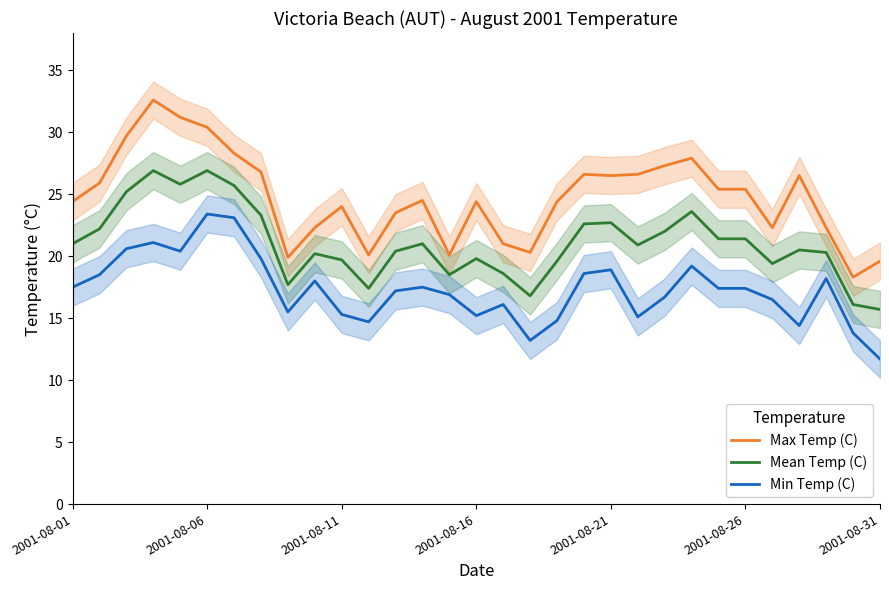

How many lines are shown in the chart?

3